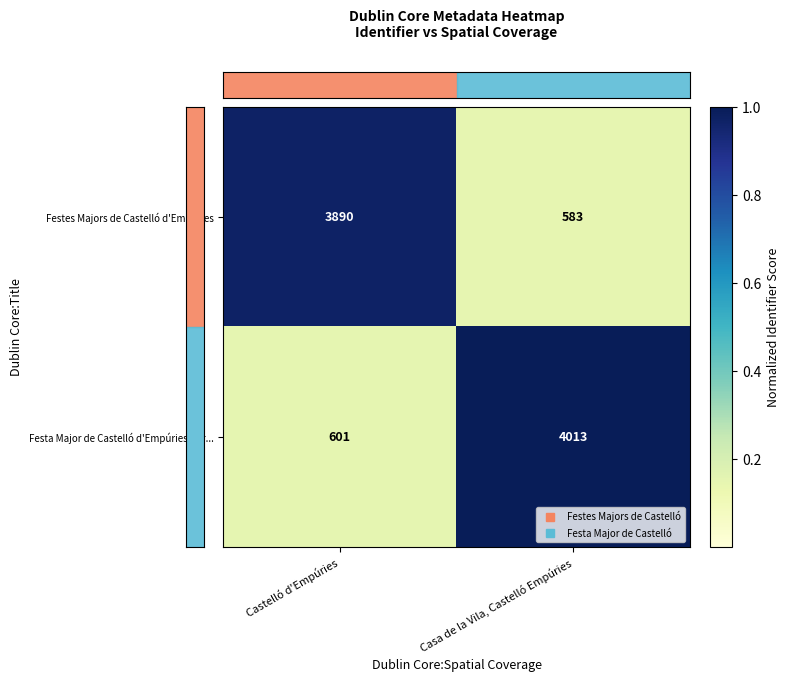

List the series in order of their peak value, highest first.

Festa Major de Castelló d'Empúries / Pr..., Festes Majors de Castelló d'Empúries